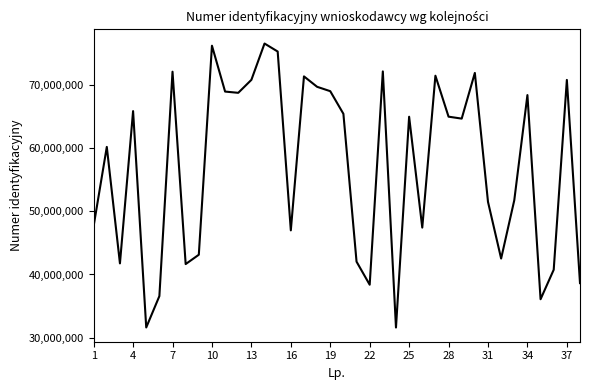

What is the difference between the maximum and minimum values?

44955715